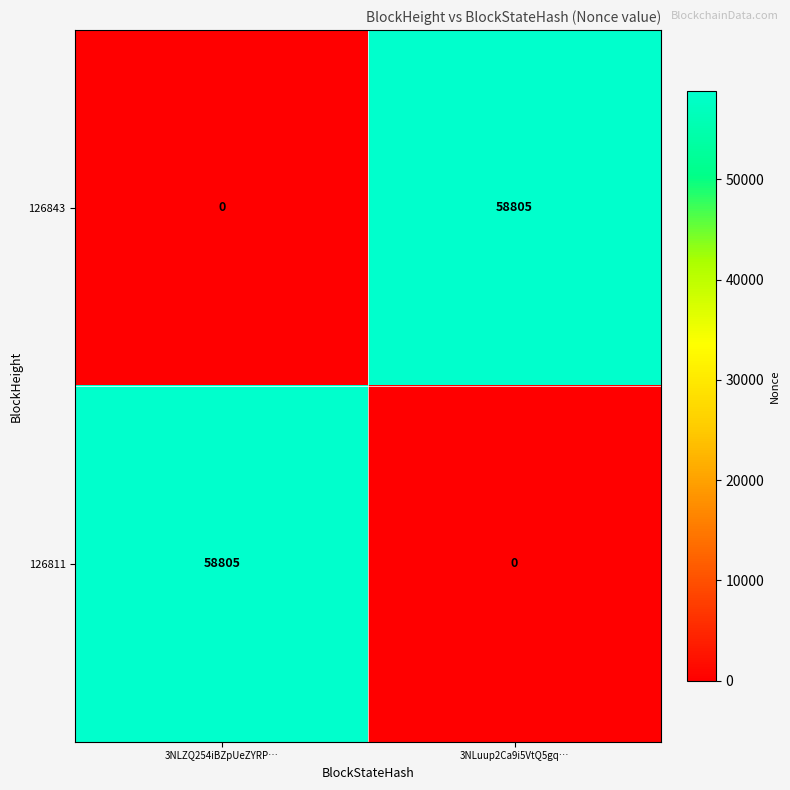

What is the maximum value for 126843?

58805